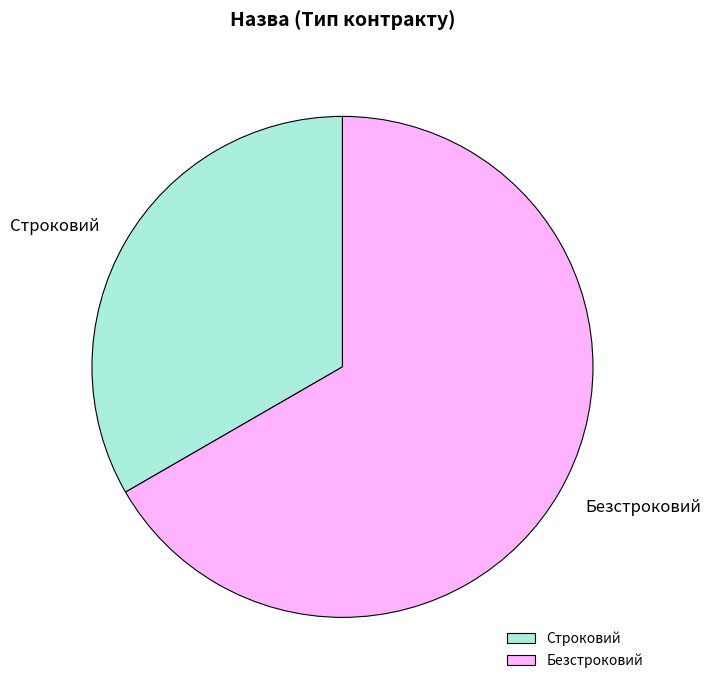

How many slices are in this pie chart?

2